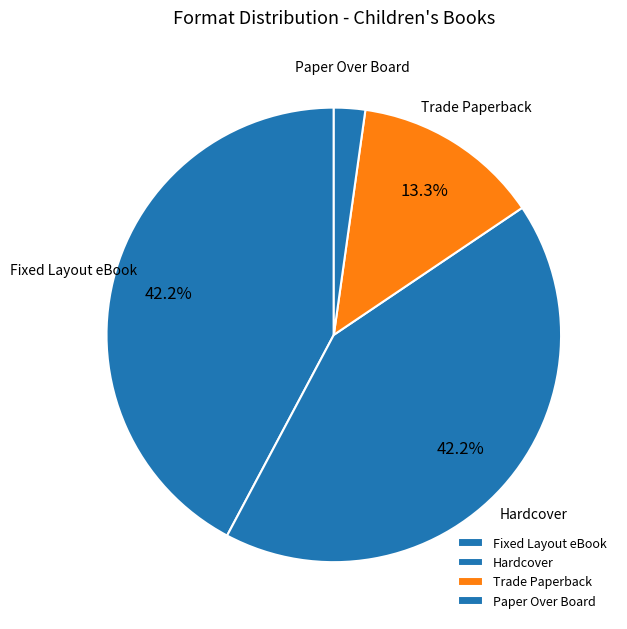

To the nearest percent, what portion does Hardcover represent?

42%